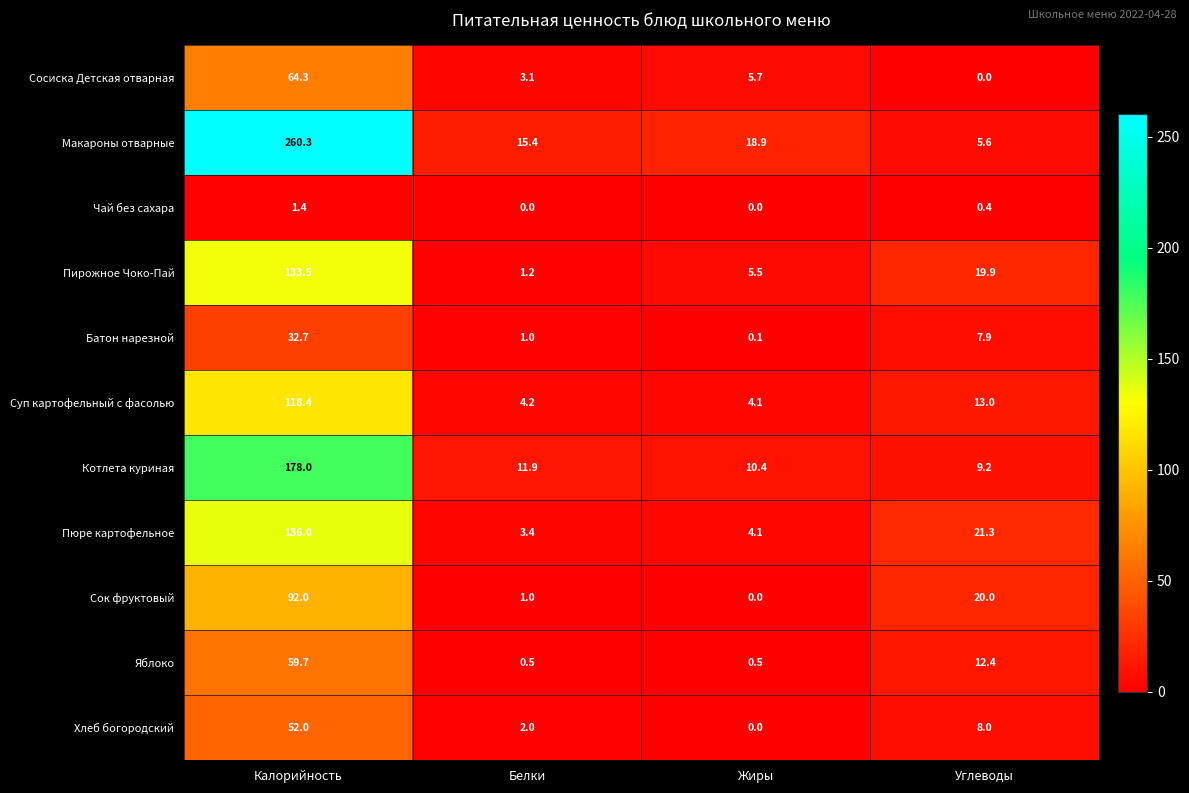

List the series in order of their peak value, highest first.

Макароны отварные, Котлета куриная, Пюре картофельное, Пирожное Чоко-Пай, Суп картофельный с фасолью, Сок фруктовый, Сосиска Детская отварная, Яблоко, Хлеб богородский, Батон нарезной, Чай без сахара